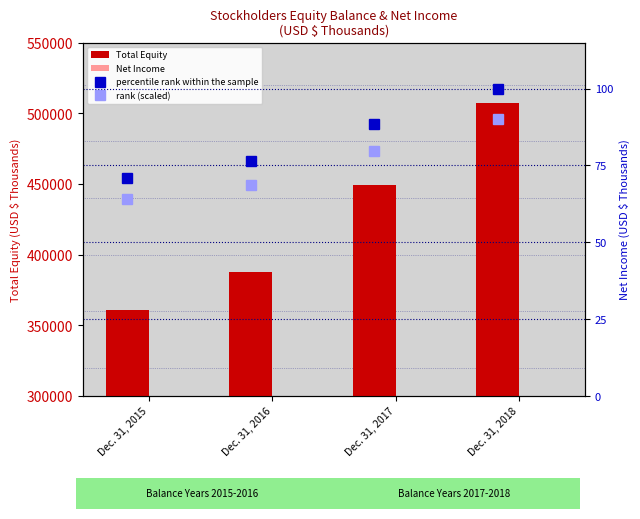

What is the value of the 4th bar from the left?

507371